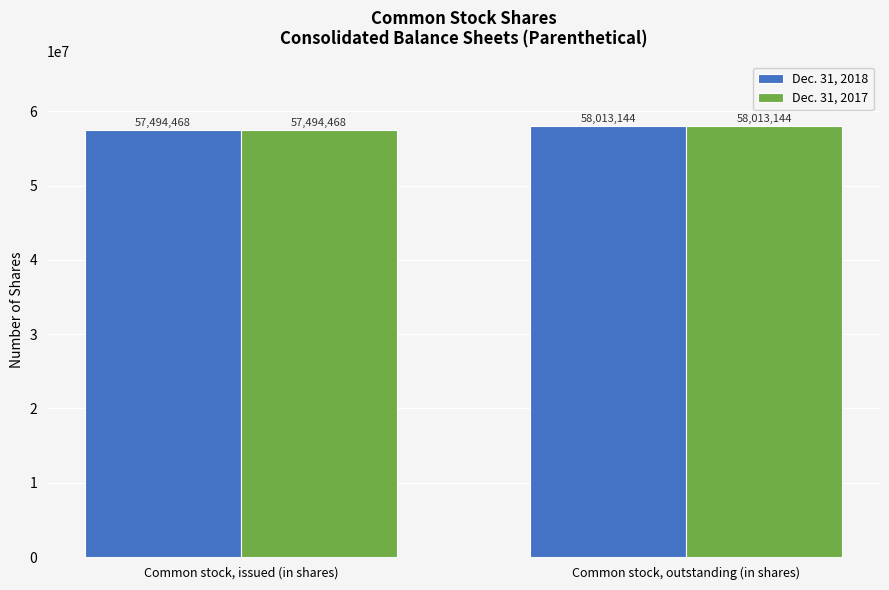

Where is Dec. 31, 2017 nearest to the value 57753806?

Common stock, issued (in shares)